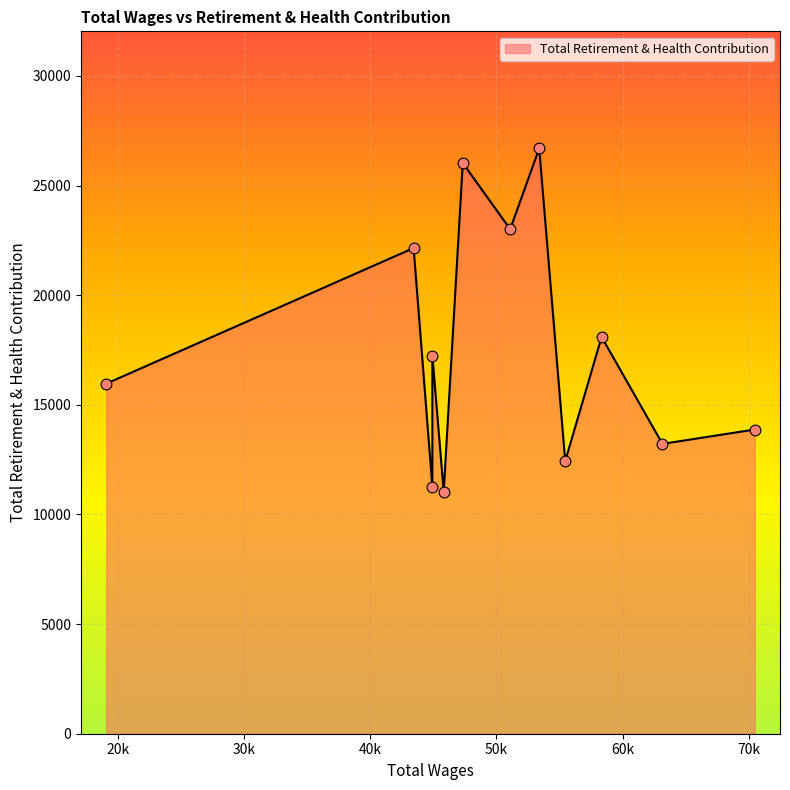

What is the greatest value displayed?

26692